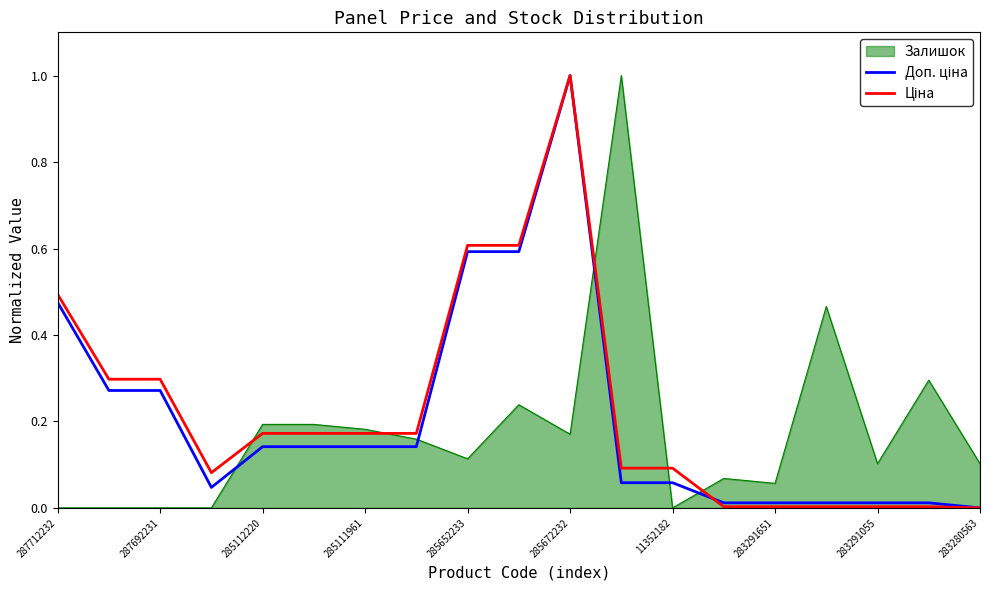

What is the greatest value displayed?

1.0